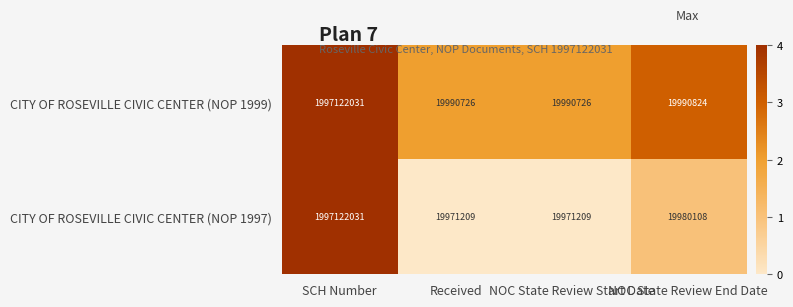

Is it true that CITY OF ROSEVILLE CIVIC CENTER (NOP 1999) equals 7464275 at NOC State Review Start Date?

False